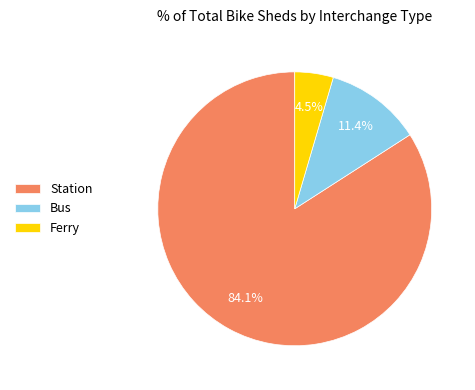

To the nearest percent, what is the difference between the Ferry and Bus slice percentages?

7%